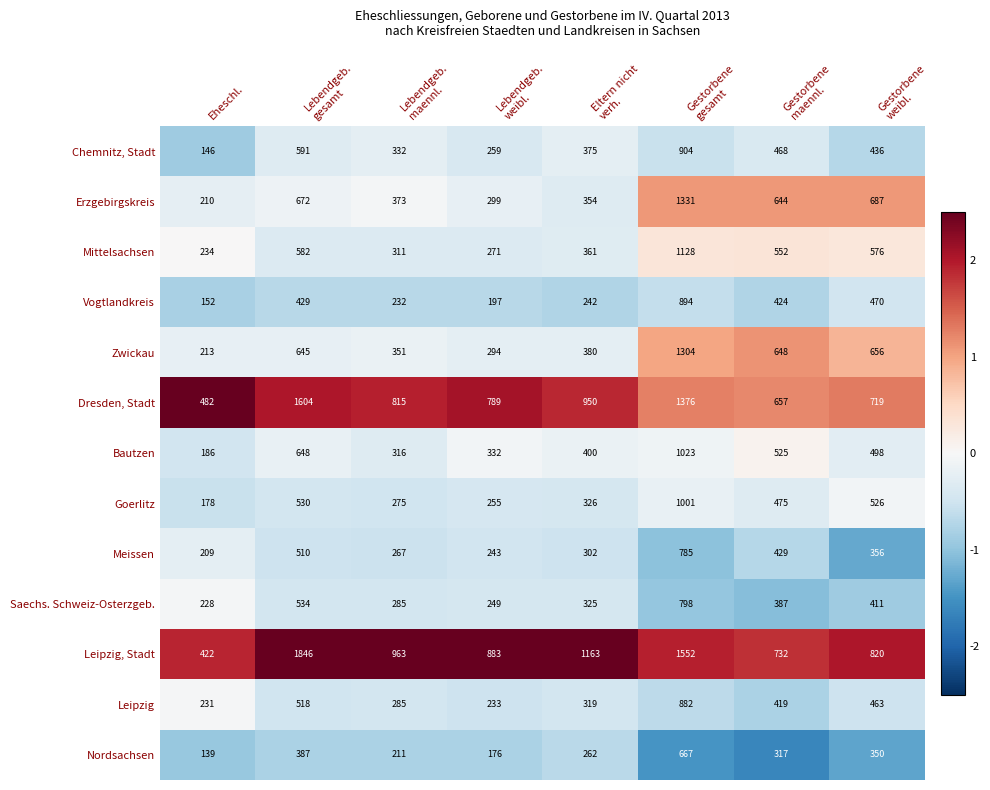

What is the spread (max minus min) of values at Lebendgeb.
maennl.?

752